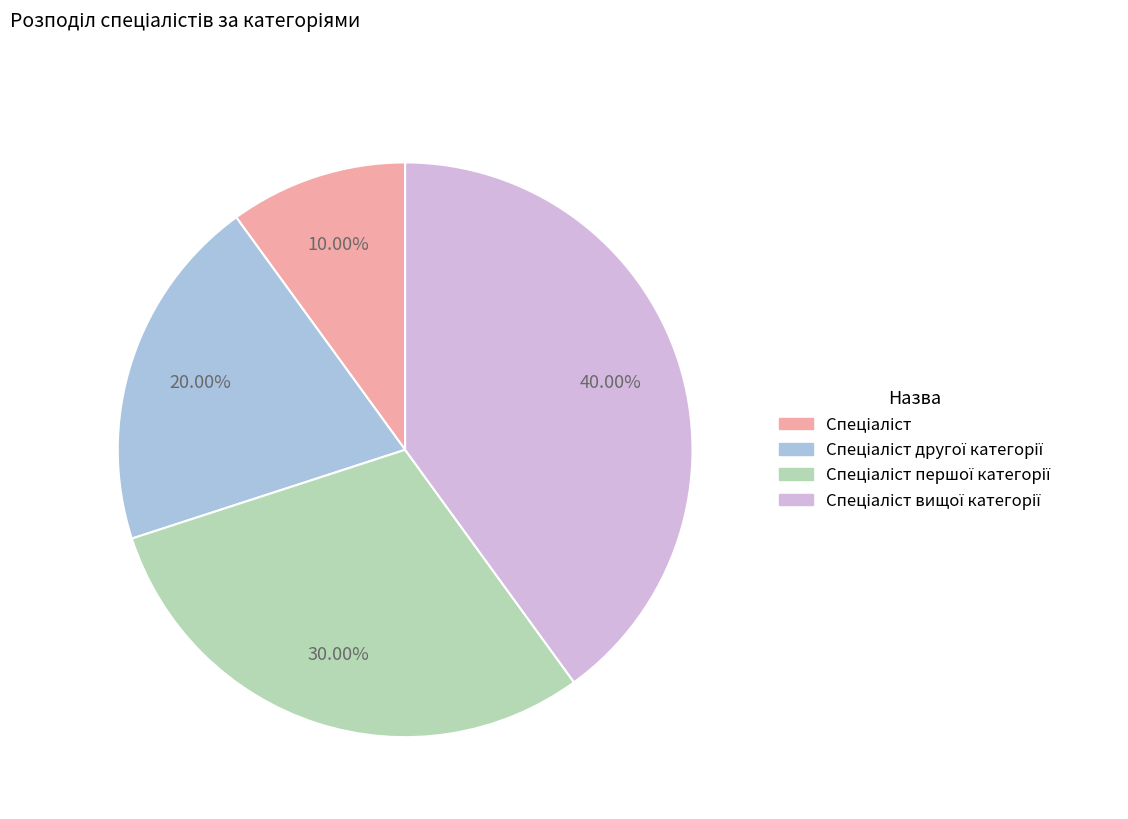

Does any single category account for the majority?

No